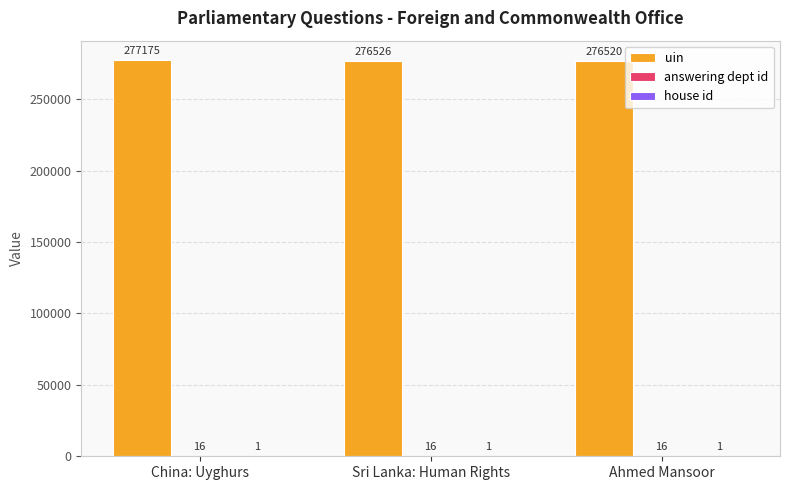

True or false: uin has a value of 137537 at China: Uyghurs.

False